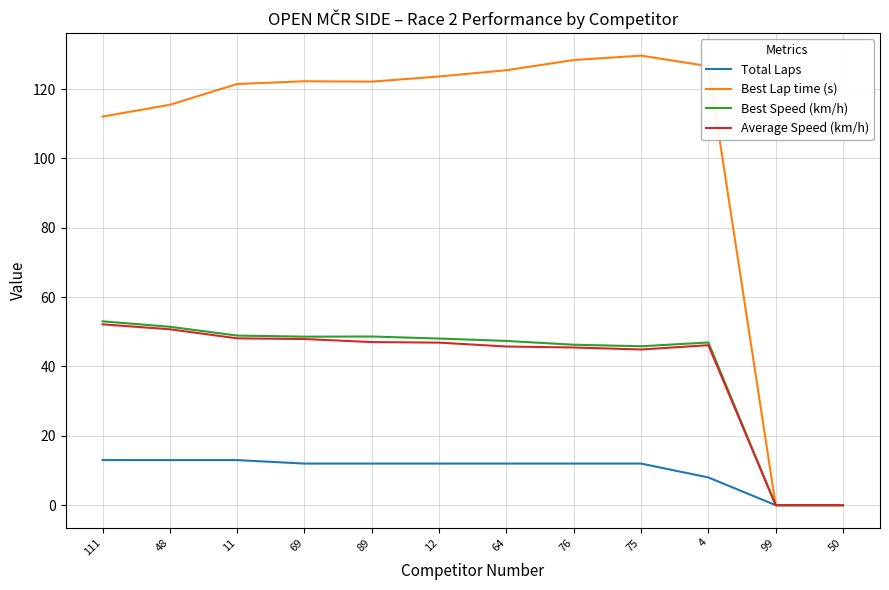

What is the maximum value for Total Laps?

13.0